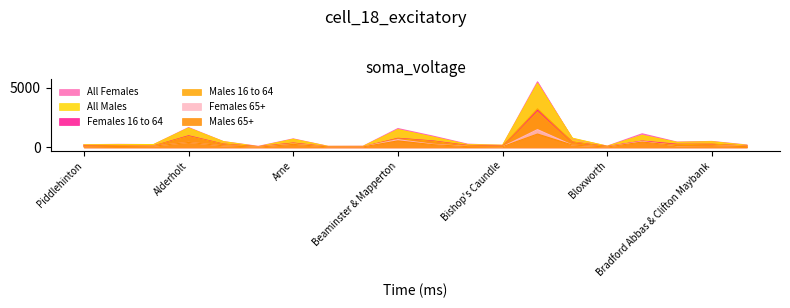

What is the label of the 13th point from the left?

Bishop's Caundle